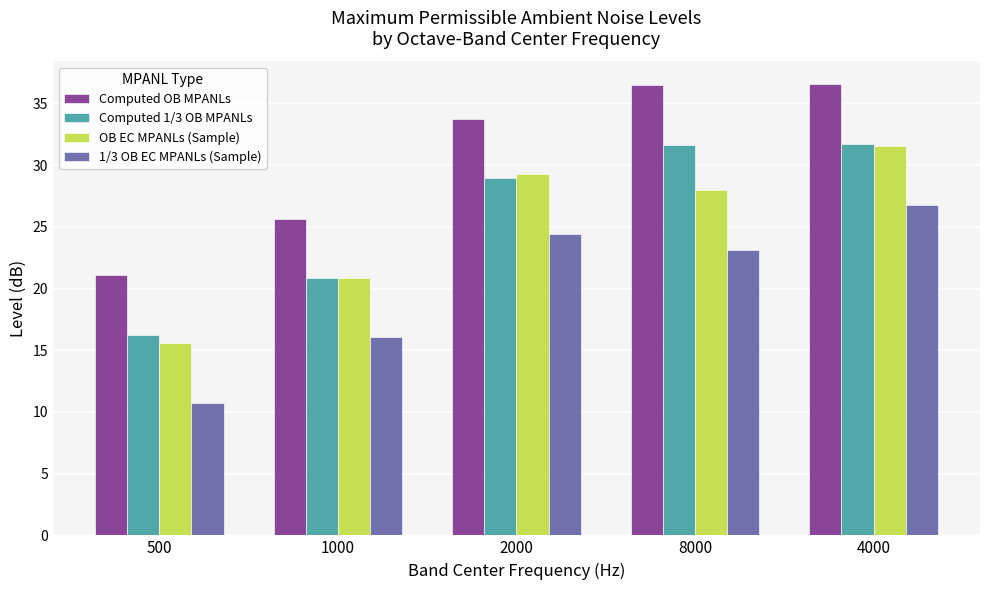

At 2000, list the series in order from largest to smallest.

Computed OB MPANLs, OB EC MPANLs (Sample), Computed 1/3 OB MPANLs, 1/3 OB EC MPANLs (Sample)